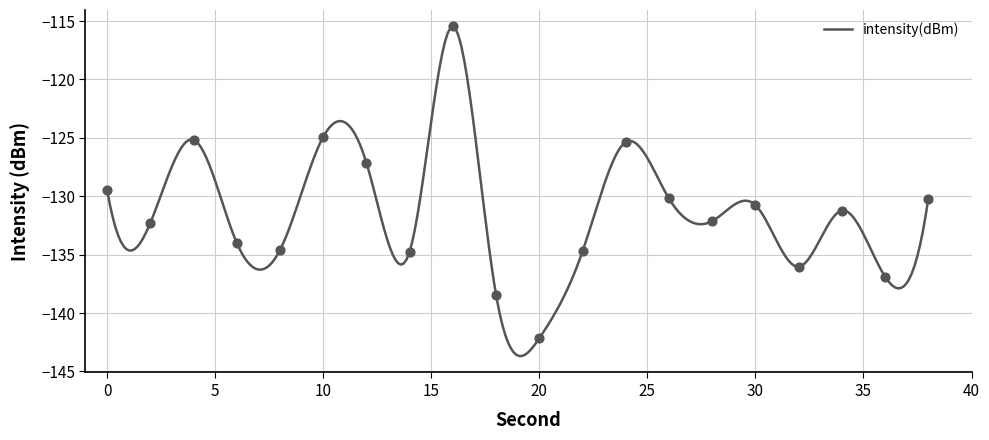

Which has a higher value, 10 or 4?

10